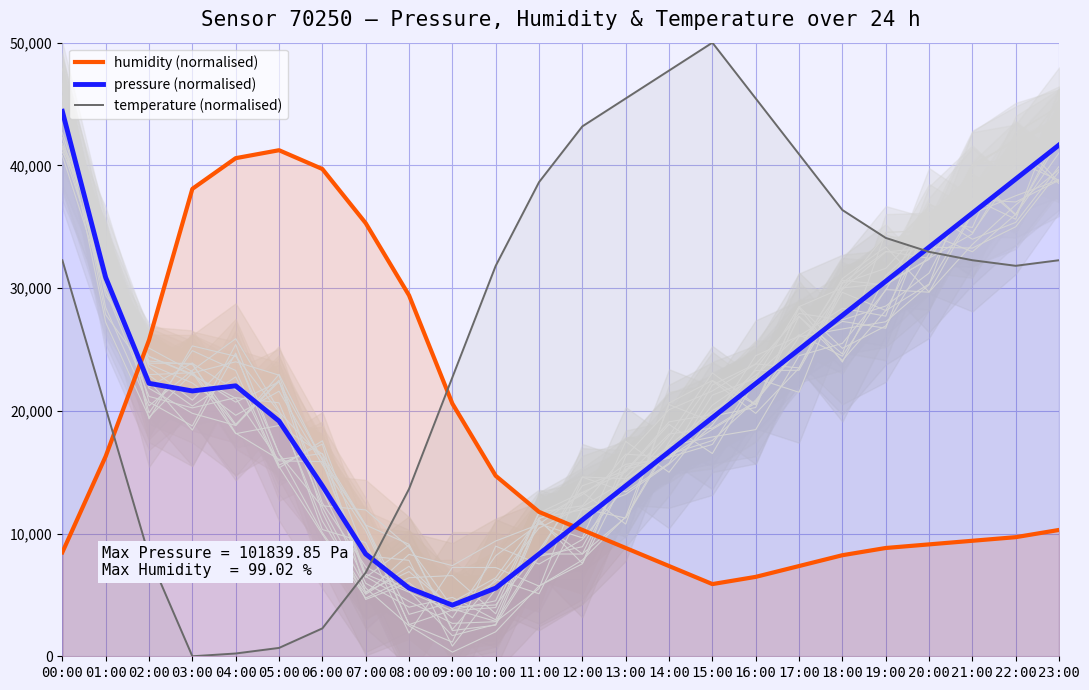

Does the chart display data point markers on the line(s)?

No